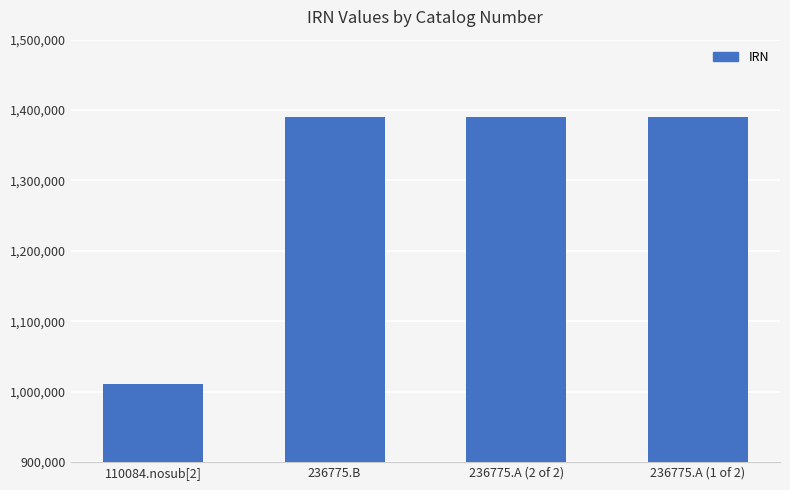

What value does the data have at 236775.A (2 of 2)?

1389946